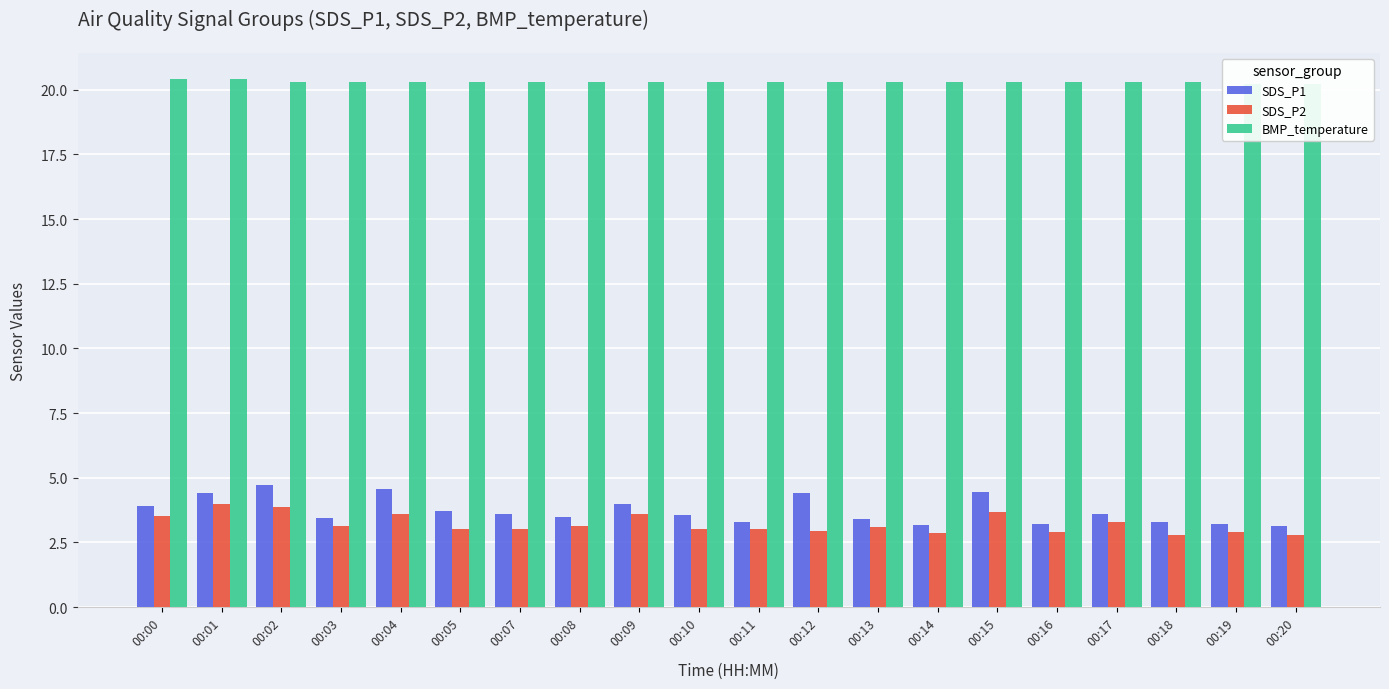

What value does the BMP_temperature series have at 00:09?

20.3